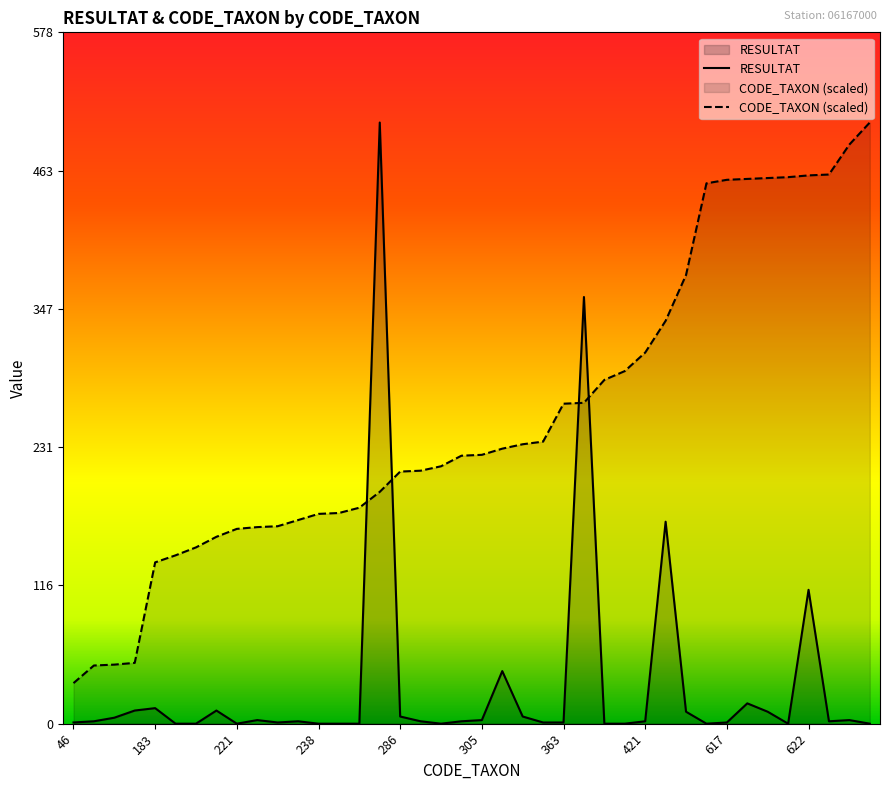

True or false: RESULTAT has more than 0 points higher than both neighbors.

True